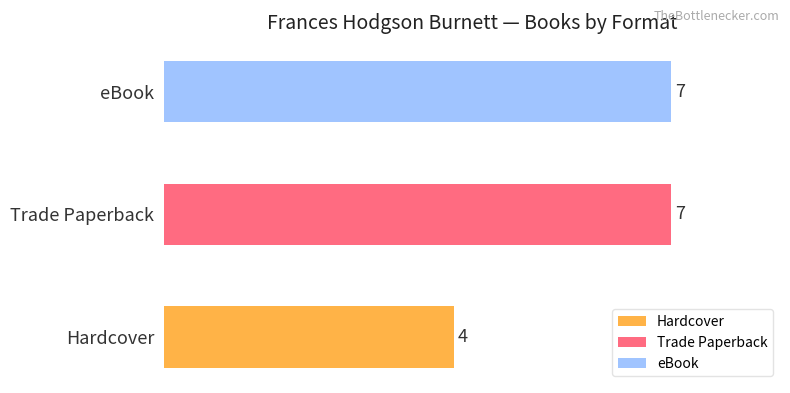

Reading left to right, what are all the values shown in this chart?

0=4	1=7	2=7